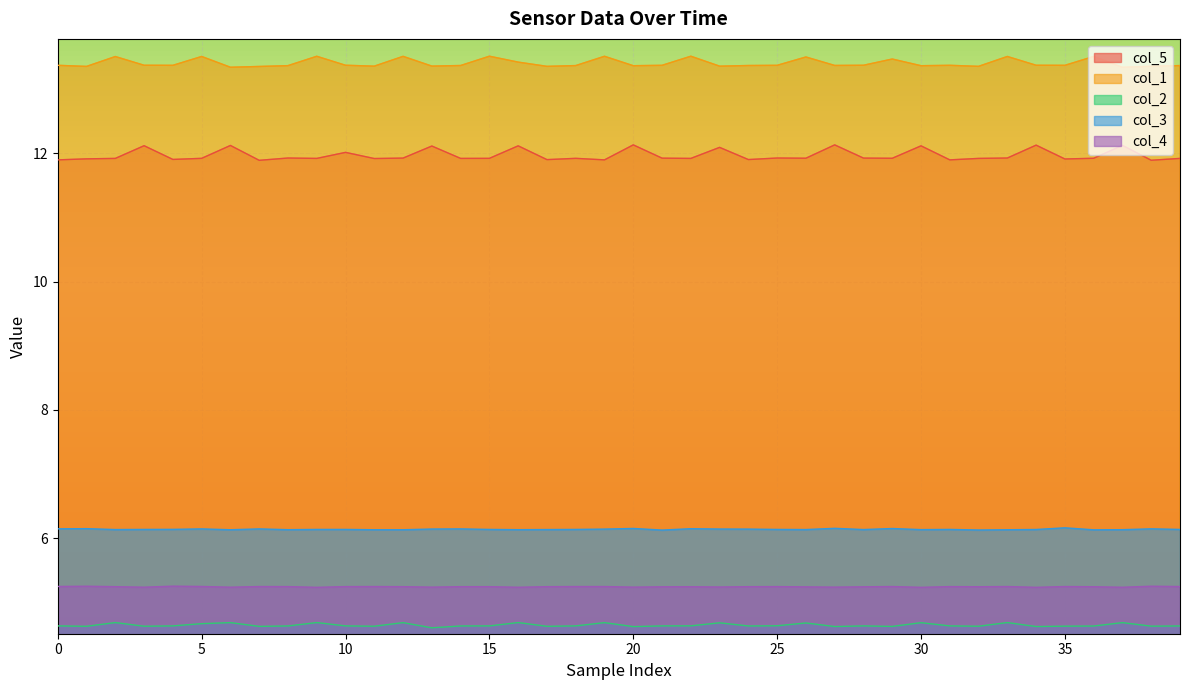

List the series in order of their peak value, lowest first.

col_2, col_4, col_3, col_5, col_1